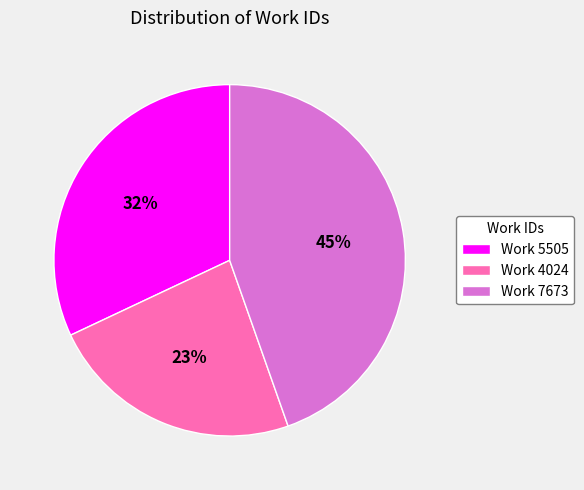

To the nearest percent, what portion does Work 5505 represent?

32%